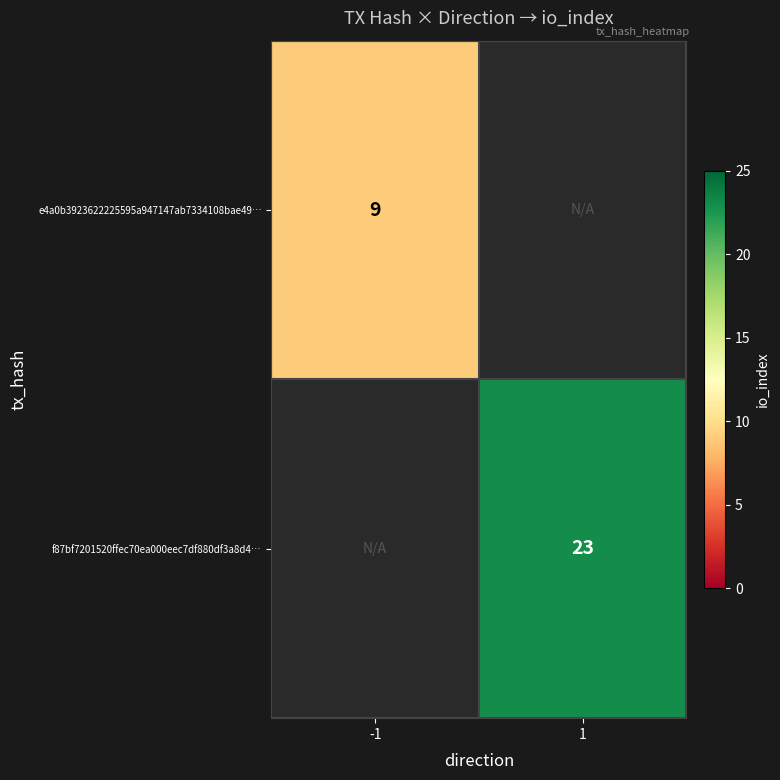

True or false: e4a0b3923622225595a947147ab7334108bae49… has a value of 2 at -1.

False